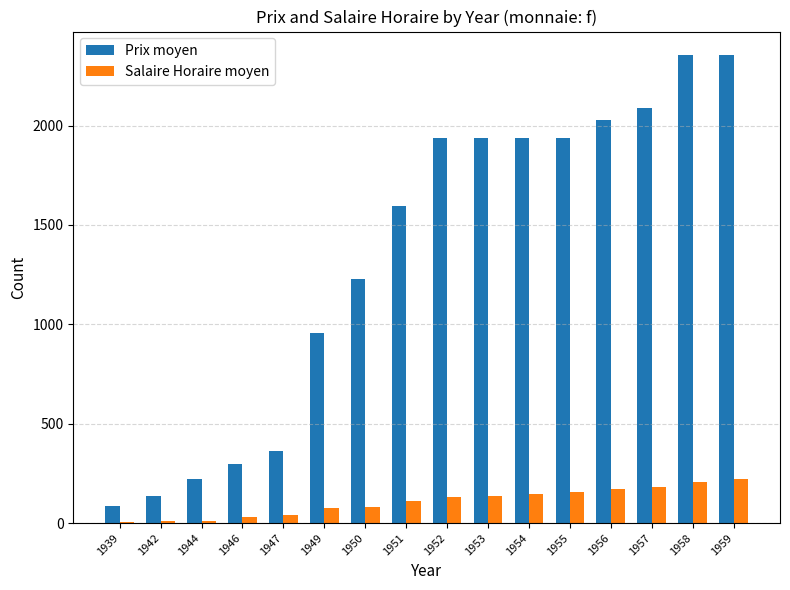

Between 1950 and 1954, which series saw the biggest shift?

Prix moyen